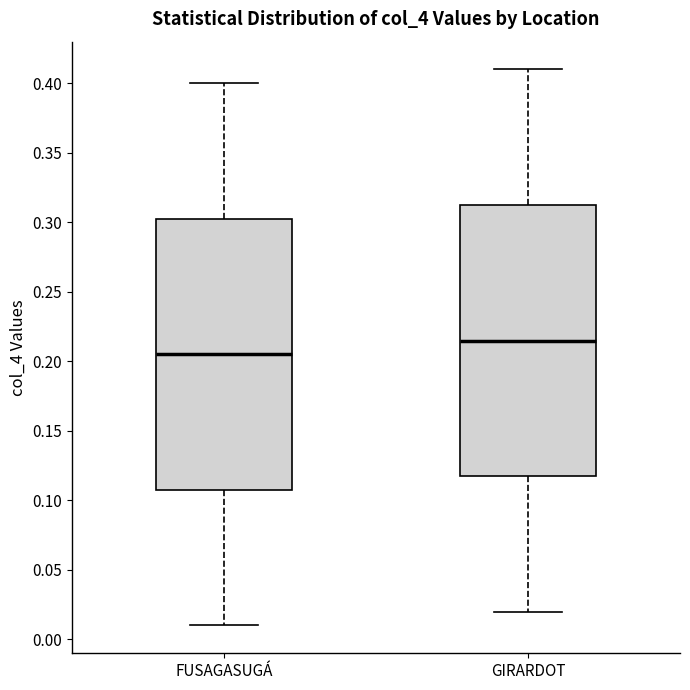

Where is the lower edge of the box for FUSAGASUGÁ on the y-axis? The values are not printed on the chart, so give them approximately, as read against the axis.

0.110